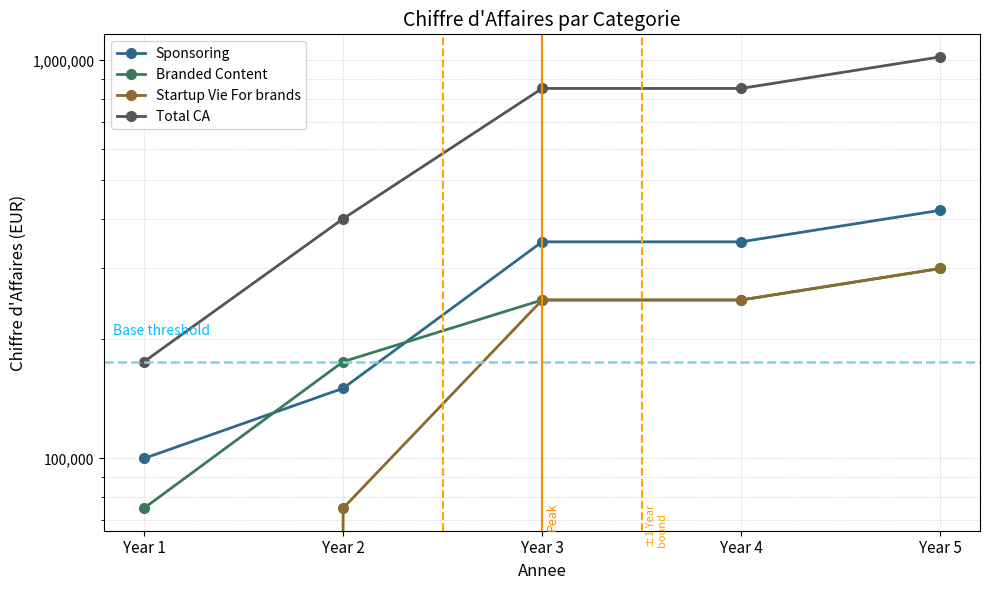

True or false: Total CA has more than 1 points higher than both neighbors.

False